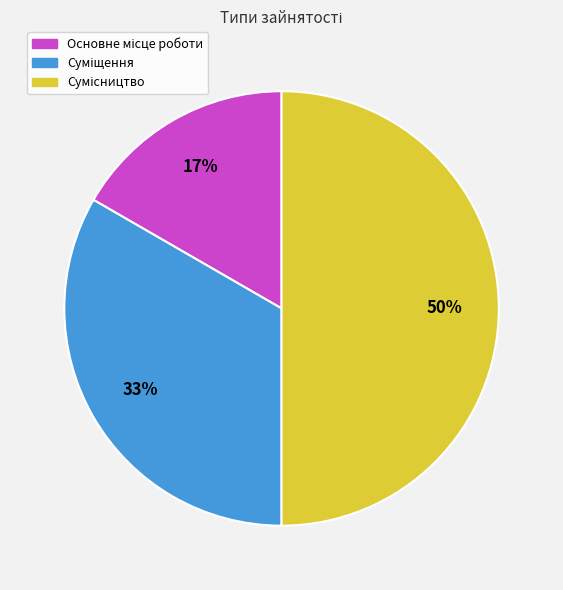

To the nearest percent, what is the average slice percentage?

33%